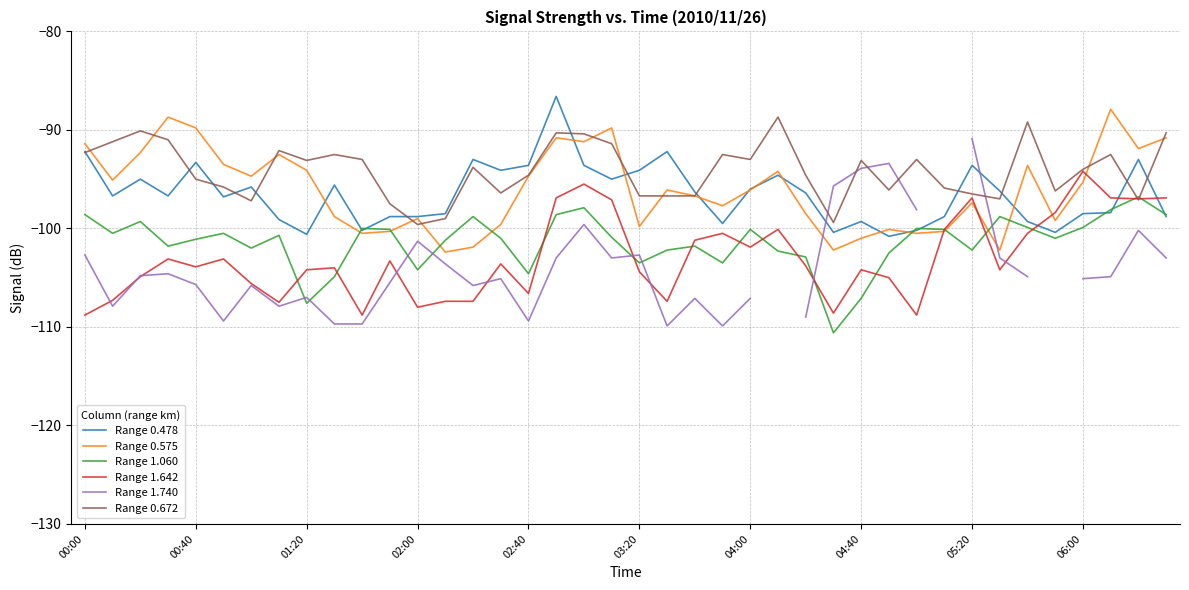

The value of Range 0.575 at 02:40 is -94.7. True or false?

True